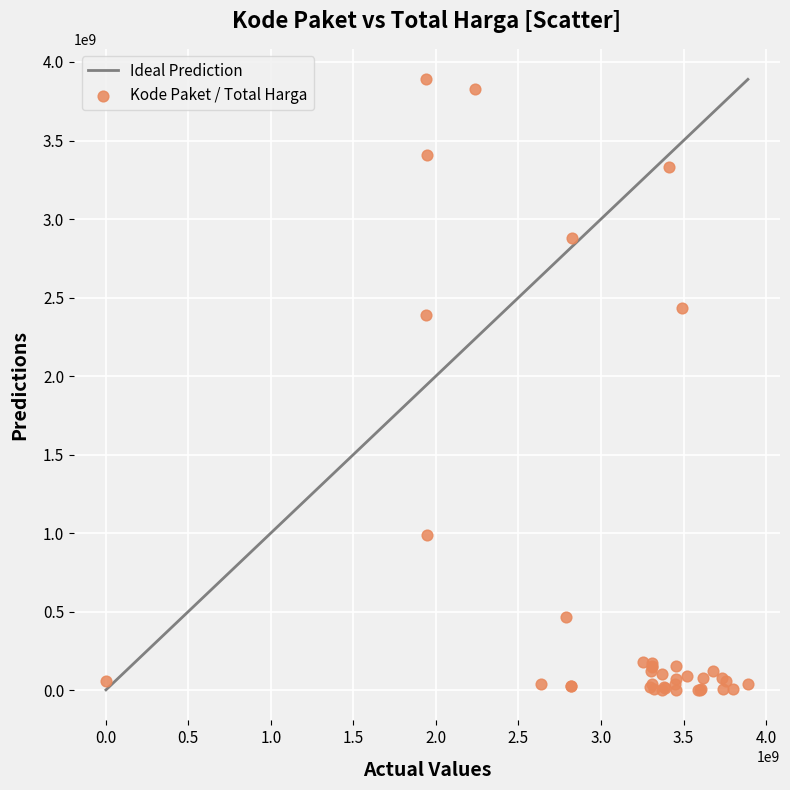

What Y value in the scatter plot is closest to 1945625800?

2389735200